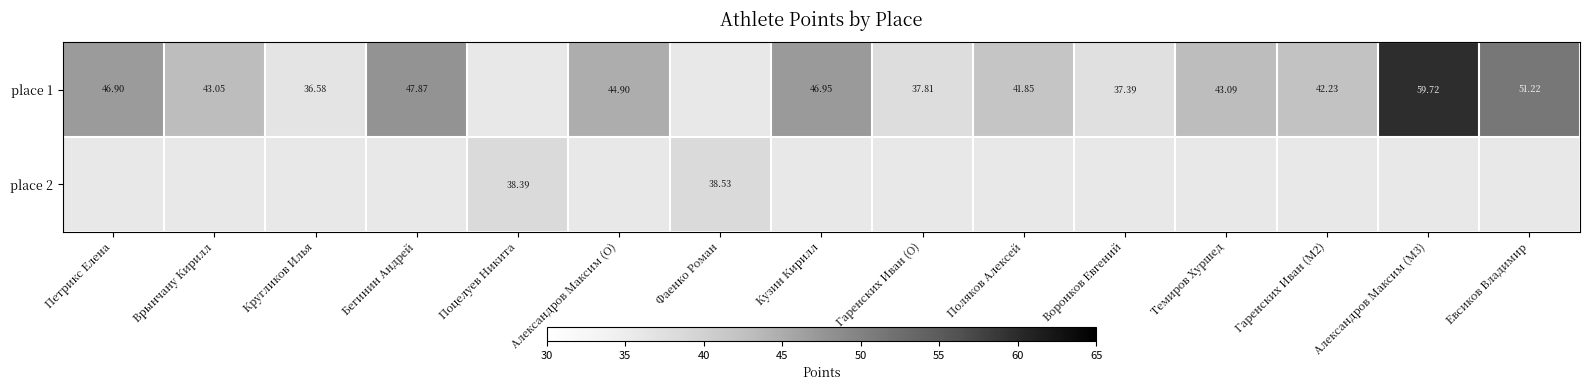

The value of place 1 at Темиров Хуршед is 76.4. True or false?

False